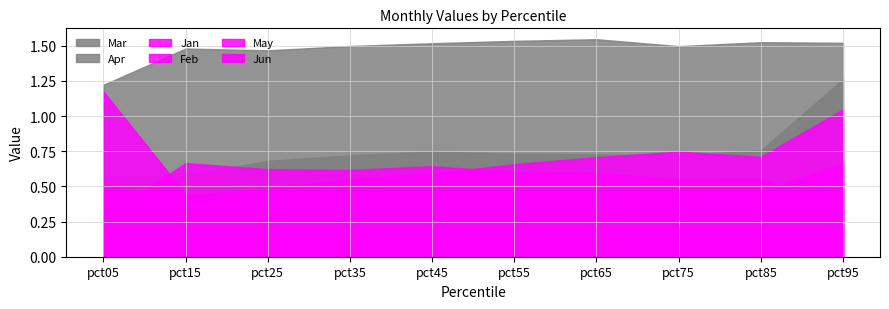

Reading left to right, extract all data points from this chart.

Jan: pct05=1.2	pct15=0.4	pct25=0.4	pct35=0.4	pct45=0.4	pct55=0.4	pct65=0.4	pct75=0.4	pct85=0.5	pct95=0.6
Feb: pct05=0.5	pct15=0.4	pct25=0.5	pct35=0.6	pct45=0.6	pct55=0.7	pct65=0.7	pct75=0.7	pct85=0.7	pct95=1.0
Mar: pct05=0.6	pct15=0.6	pct25=0.7	pct35=0.7	pct45=0.7	pct55=0.7	pct65=0.7	pct75=0.7	pct85=0.8	pct95=1.3
Apr: pct05=1.2	pct15=1.5	pct25=1.5	pct35=1.5	pct45=1.5	pct55=1.5	pct65=1.5	pct75=1.5	pct85=1.5	pct95=1.5
May: pct05=0.3	pct15=0.7	pct25=0.6	pct35=0.6	pct45=0.6	pct55=0.6	pct65=0.6	pct75=0.5	pct85=0.6	pct95=0.3
Jun: pct05=0.2	pct15=0.2	pct25=0.3	pct35=0.4	pct45=0.4	pct55=0.4	pct65=0.4	pct75=0.4	pct85=0.5	pct95=0.7